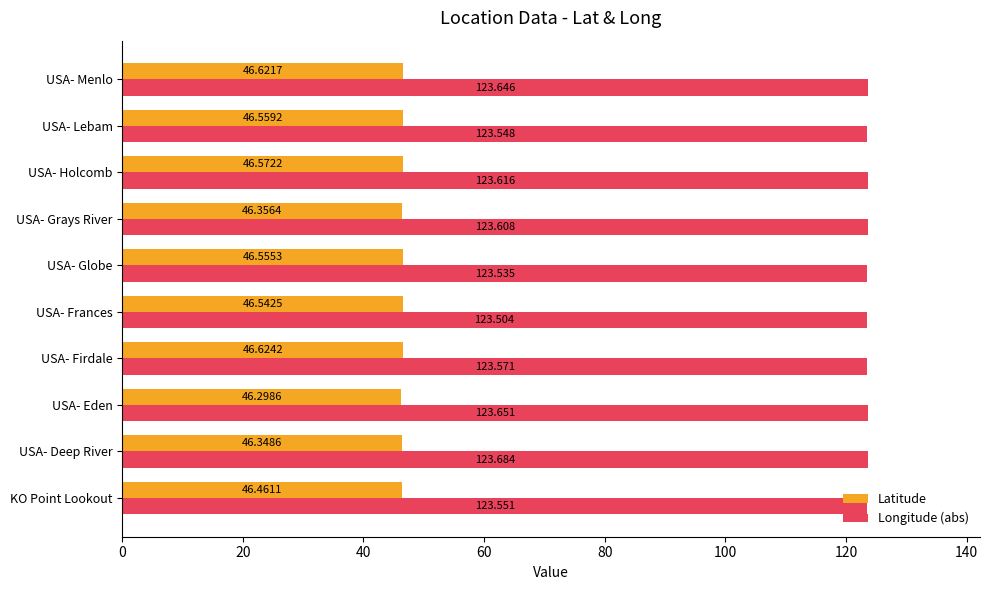

List the series in order of their peak value, highest first.

Longitude (abs), Latitude